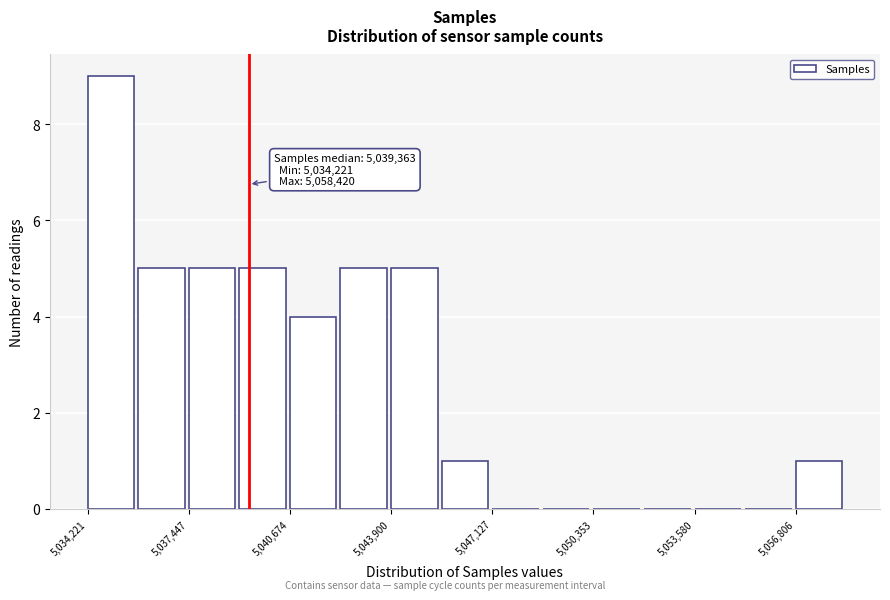

Around what value on the x-axis is the tallest bar? Give the approximate position of its centre, as read against the axis.

5035000